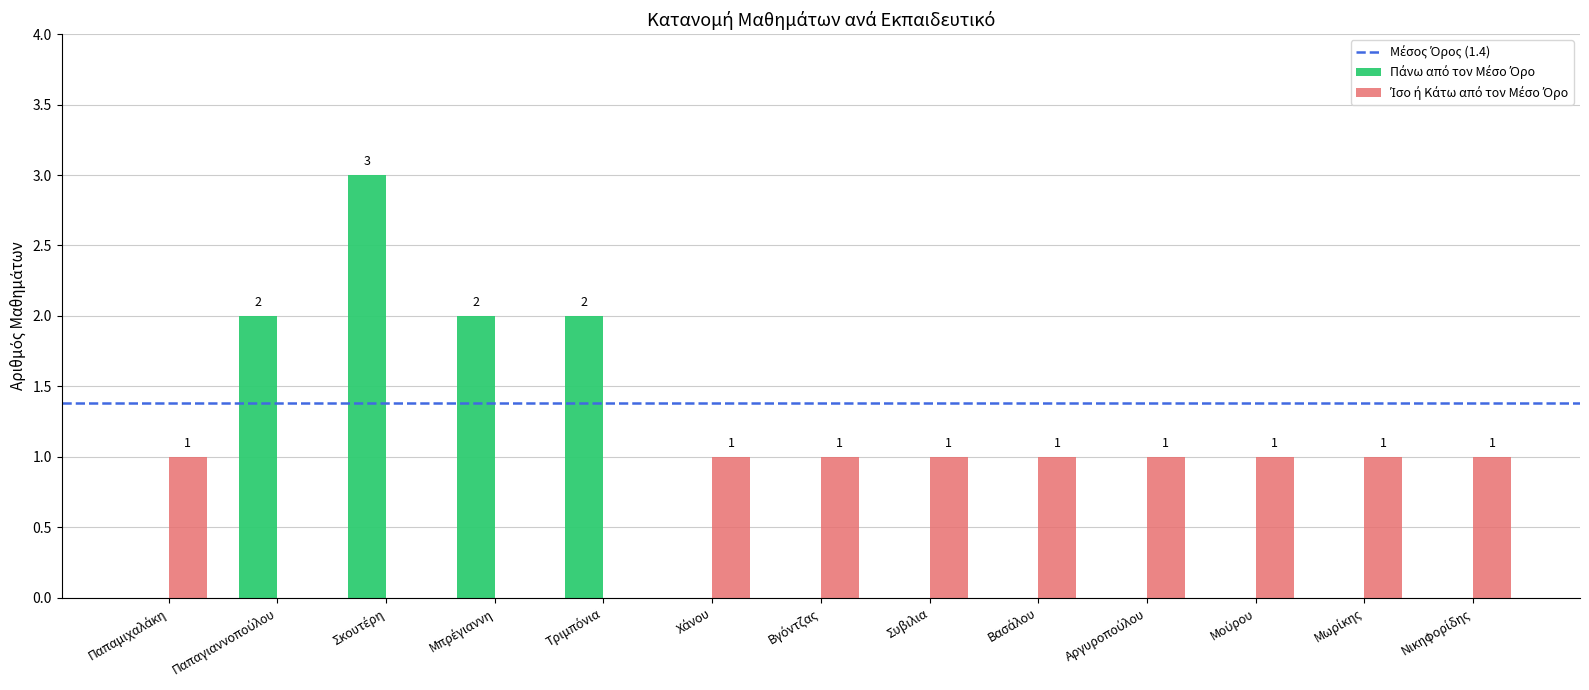

How many data points does each series have?

13